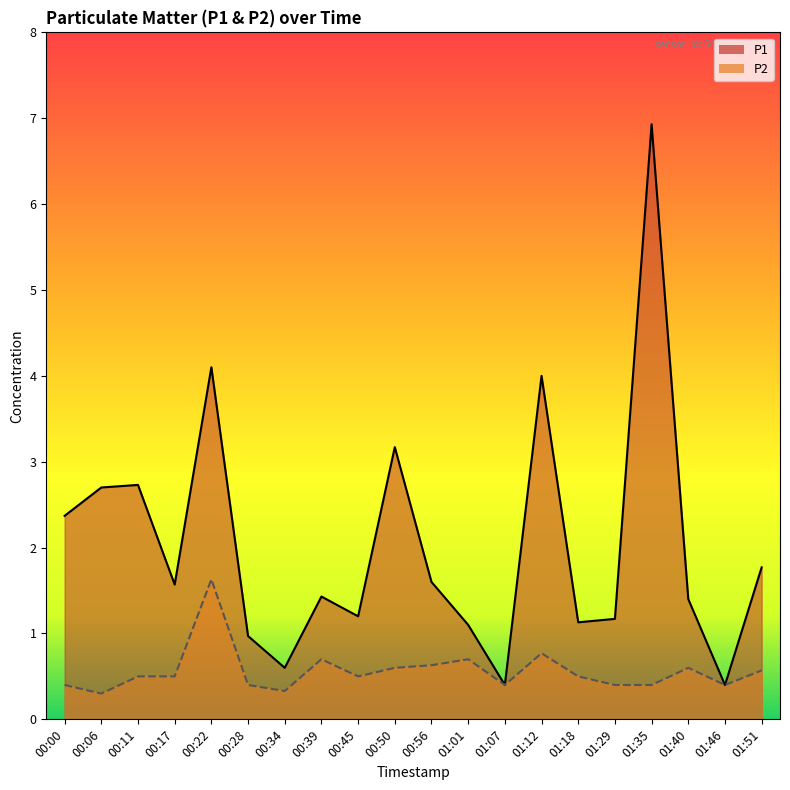

What is the highest value of the P2 series?

1.6